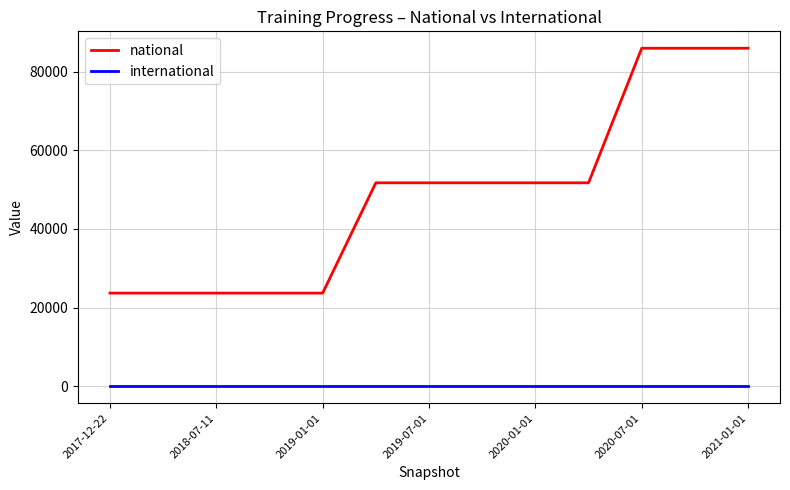

True or false: international and national intersect in this chart.

False